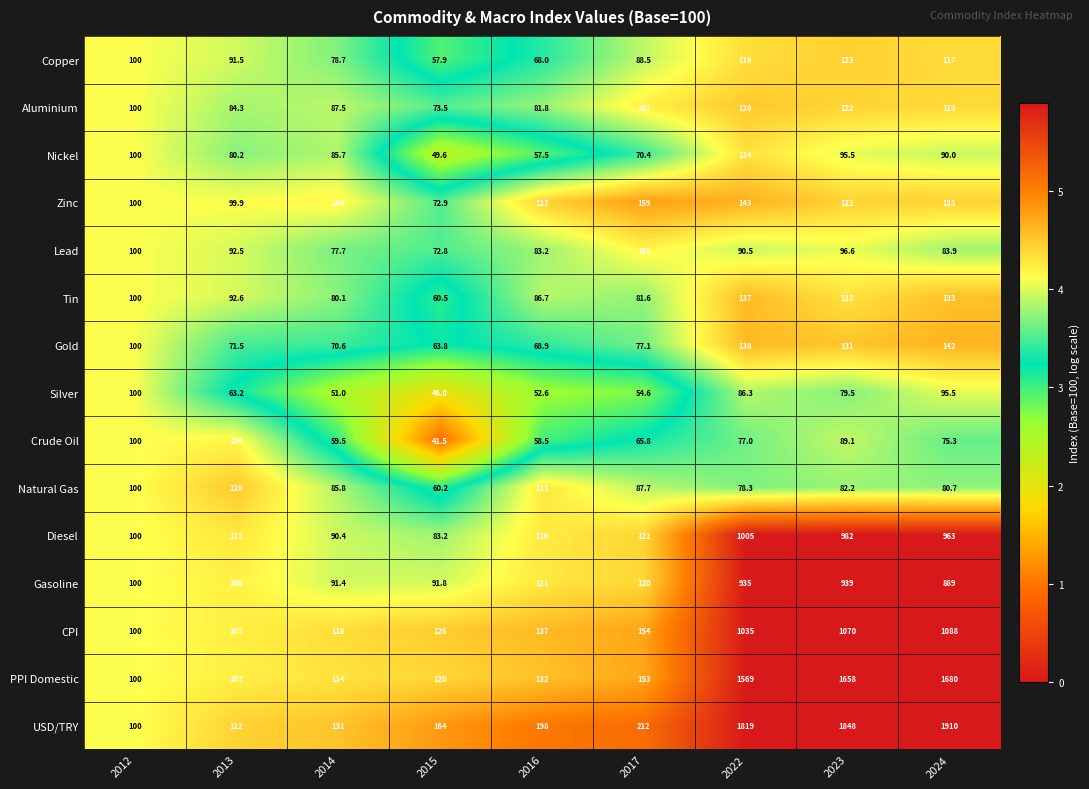

What is the average value of the Tin series?

98.3